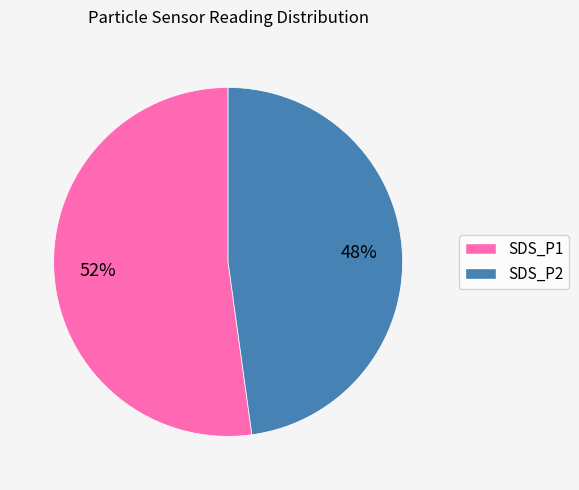

True or false: SDS_P2 accounts for 35% of the total.

False